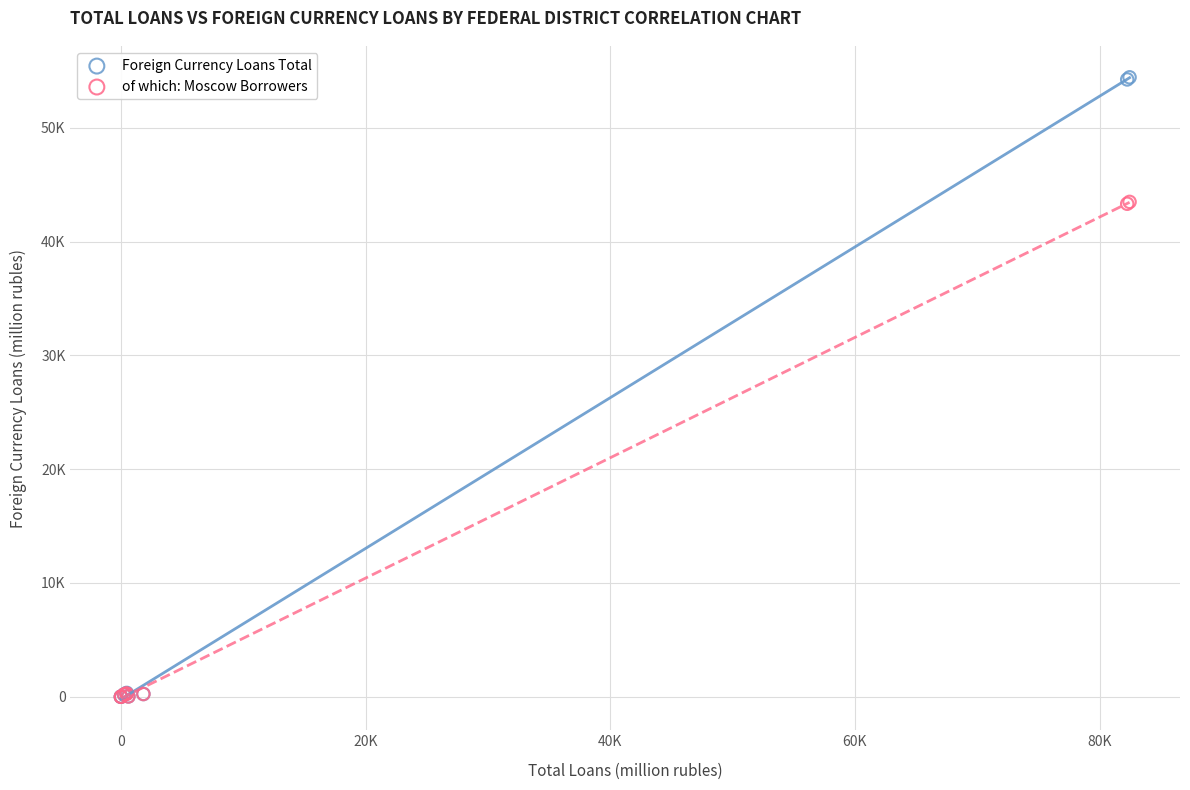

What are all the series names shown in the legend?

Foreign Currency Loans Total, of which: Moscow Borrowers